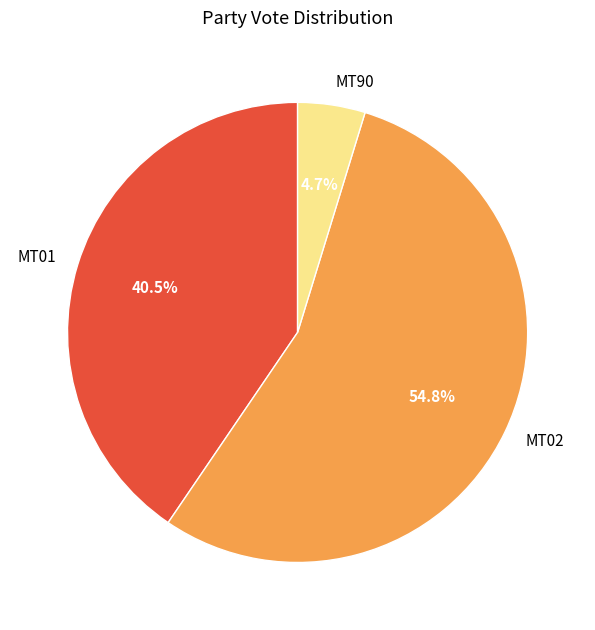

Is there any slice that represents more than half of the pie?

Yes